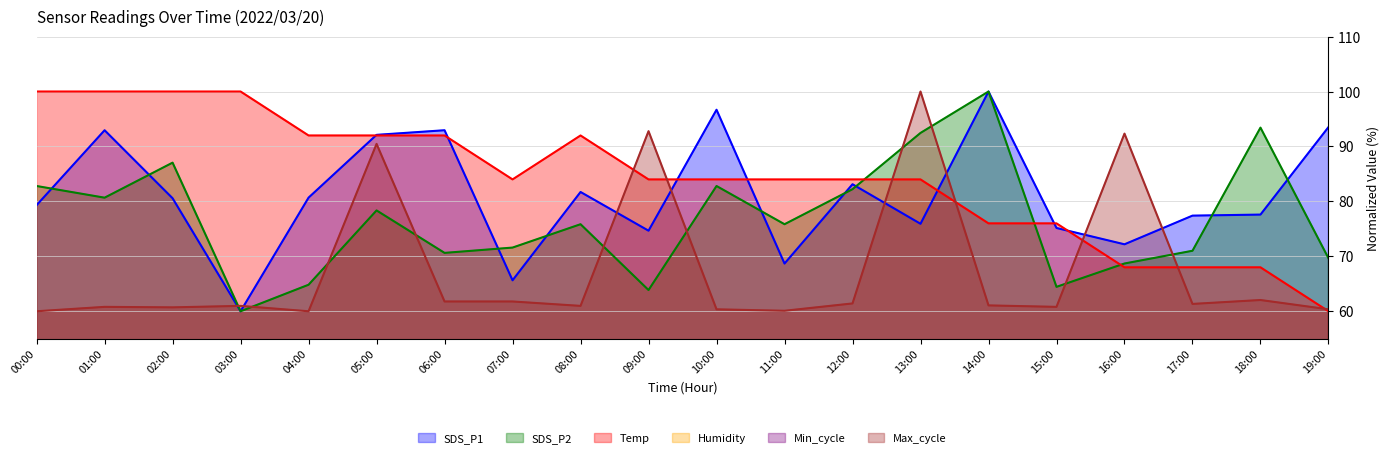

Is the value of Temp at 17:00 greater than the value of Max_cycle at 16:00?

No